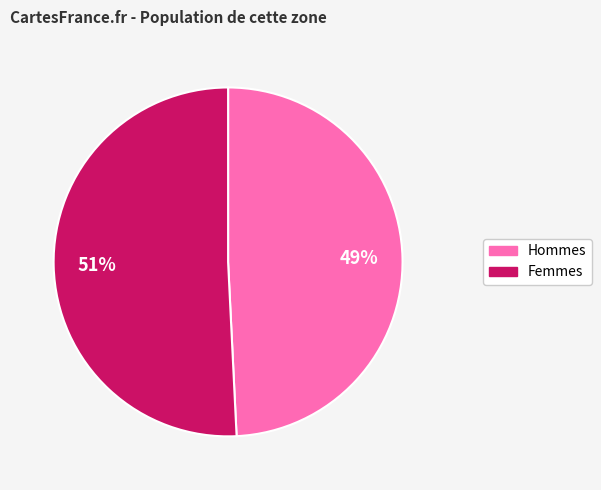

Is there any slice that represents more than half of the pie?

Yes